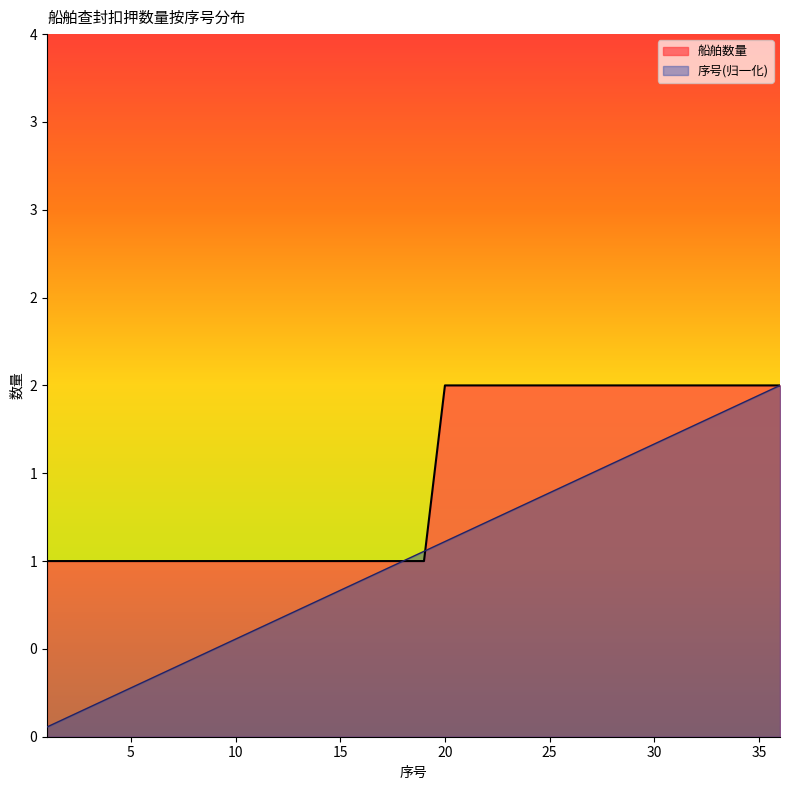

What is the difference between the maximum and minimum values in the 序号 series?

1.9